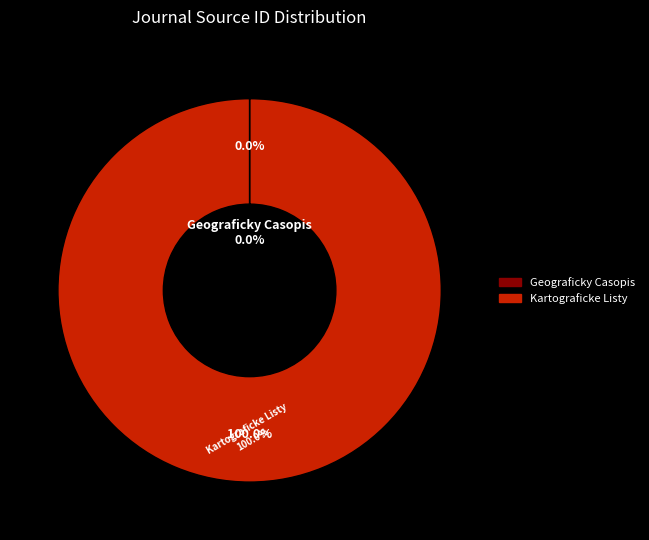

Rank the categories by value from highest to lowest.

Kartograficke Listy, Geograficky Casopis